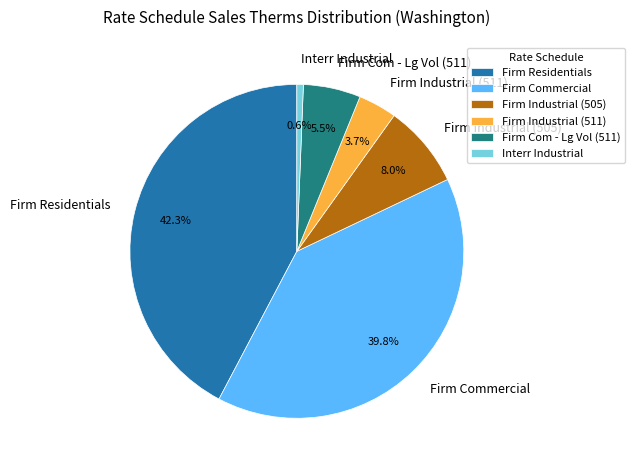

Which category has the smallest portion of the pie?

Interr Industrial